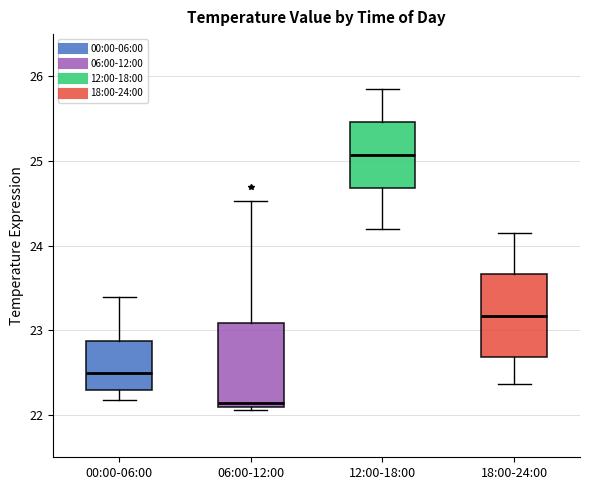

Where is the upper edge of the box for 00:00-06:00 on the y-axis? The values are not printed on the chart, so give them approximately, as read against the axis.

22.9